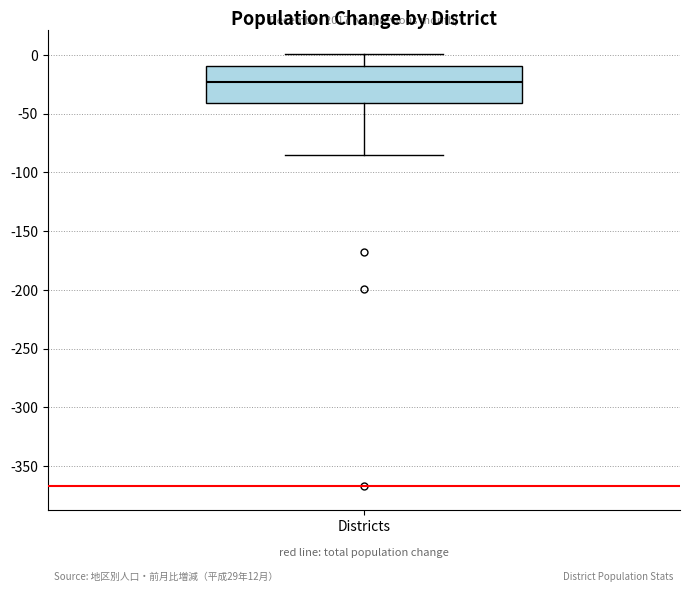

Read this box plot against the y-axis: the position of the median line, the range covered by the box, and the ends of both whiskers. The values are not printed on the chart, so give them approximately, as read against the axis.

median -25, box -40 to -10, whiskers -85 to 0